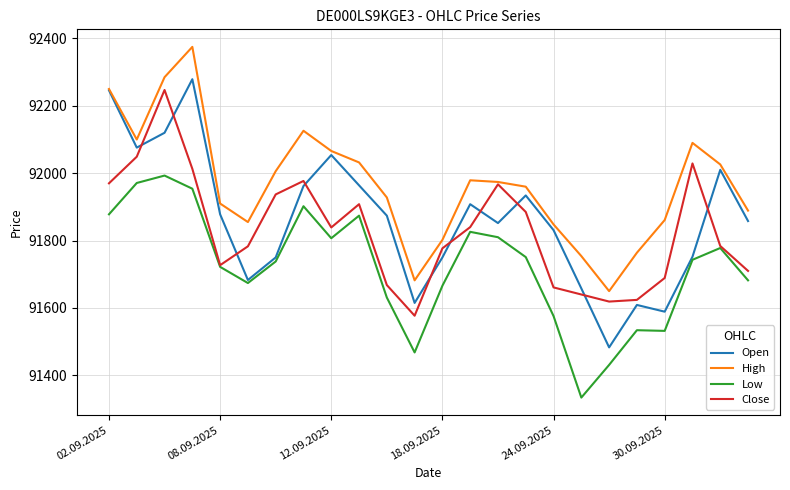

True or false: Close and Open intersect in this chart.

True